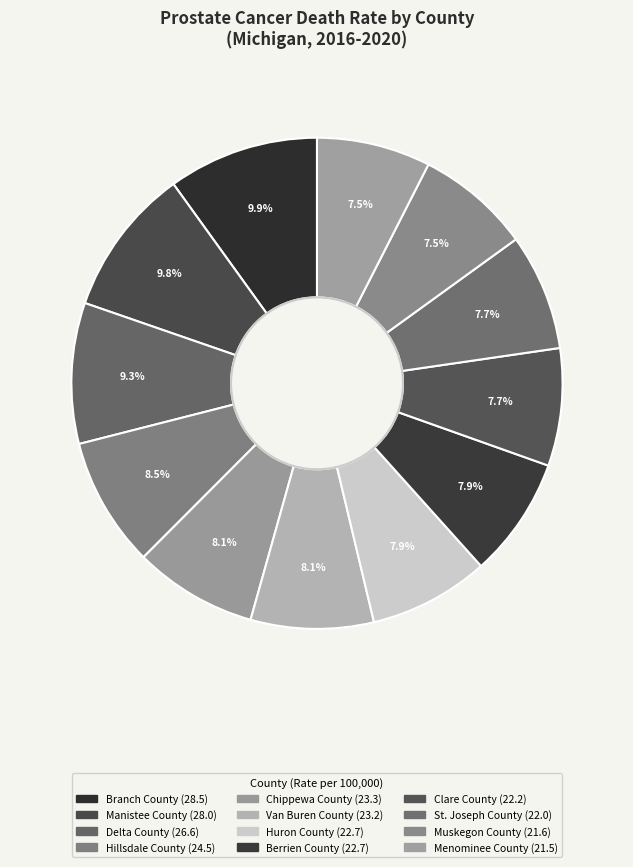

Combined, do Van Buren County and St. Joseph County account for over 50%?

No